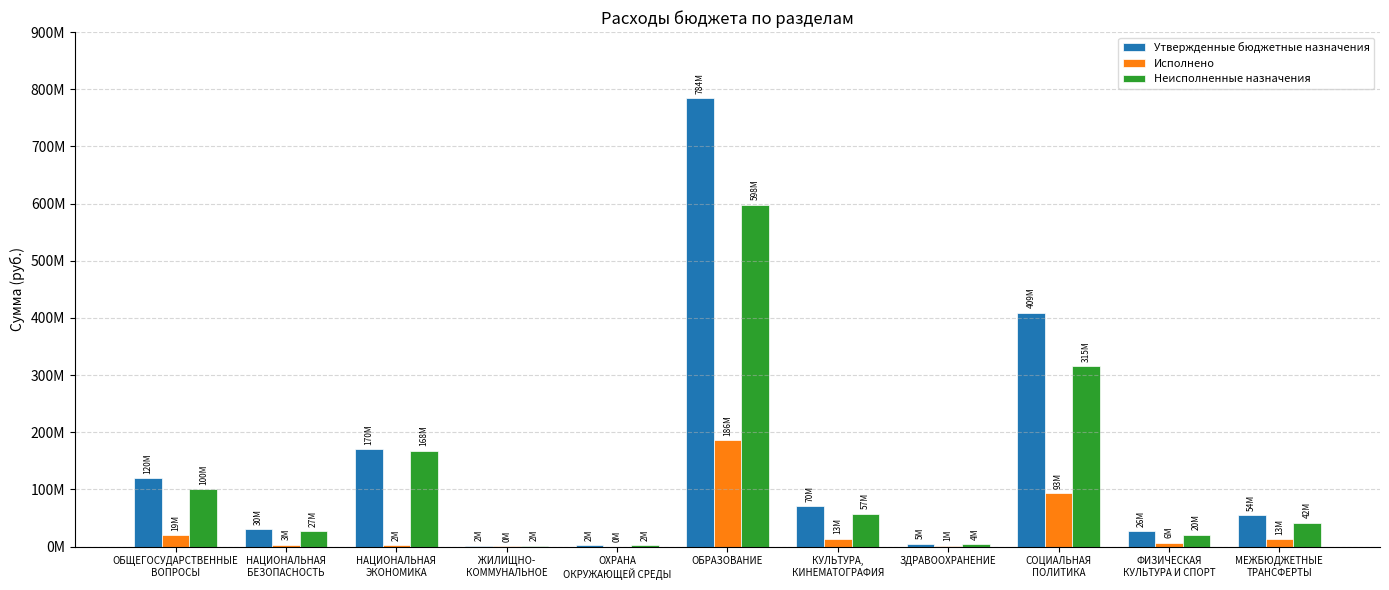

Which category has the lowest value in the Утвержденные бюджетные назначения series?

ЖИЛИЩНО-
КОММУНАЛЬНОЕ